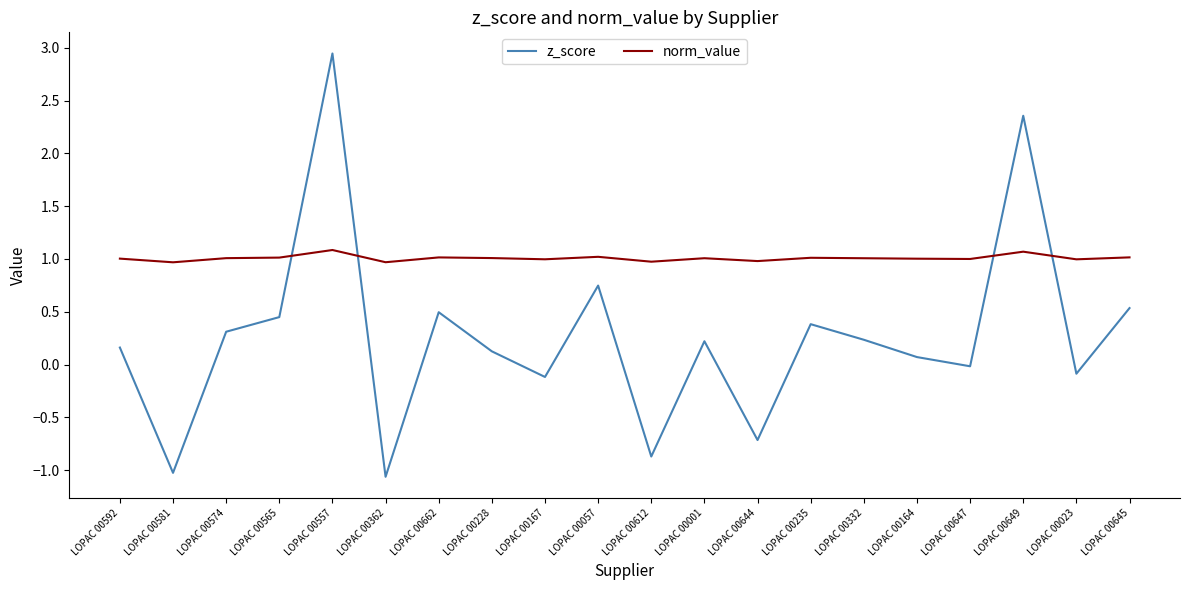

Which series changed the most between LOPAC 00592 and LOPAC 00565?

z_score